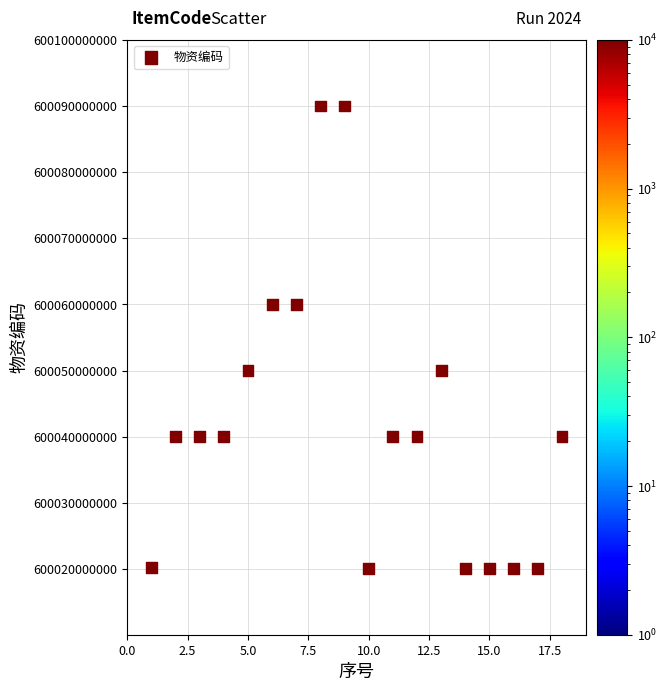

What is the range of Y values (max minus min)?

69979976